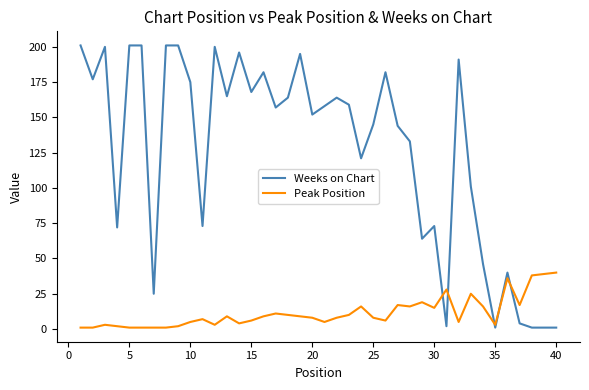

Rank the series by their maximum value, from lowest to highest.

Peak Position, Weeks on Chart